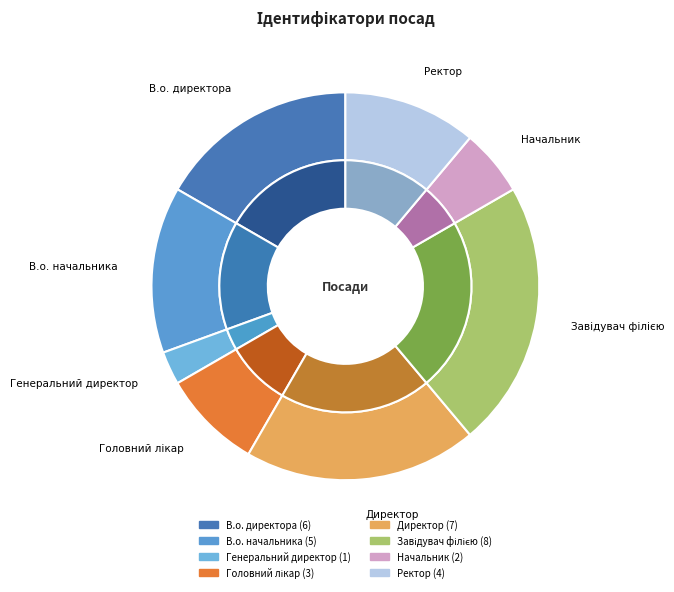

Approximately how many times larger is the value at Ректор compared to Завідувач філією?

0.5